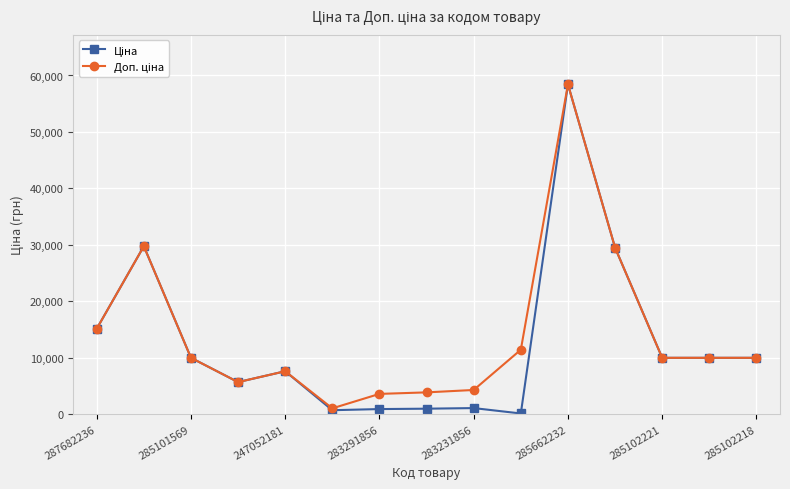

What is the maximum value shown in the chart?

58426.5